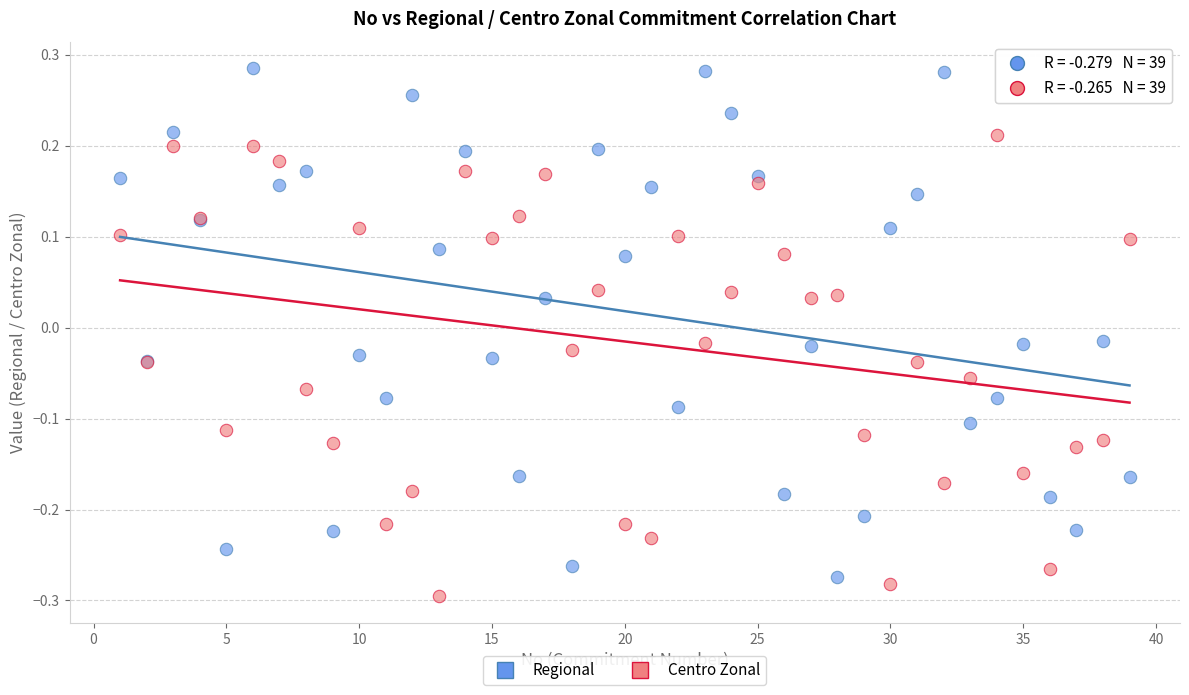

Which series contains the highest Y value?

Regional